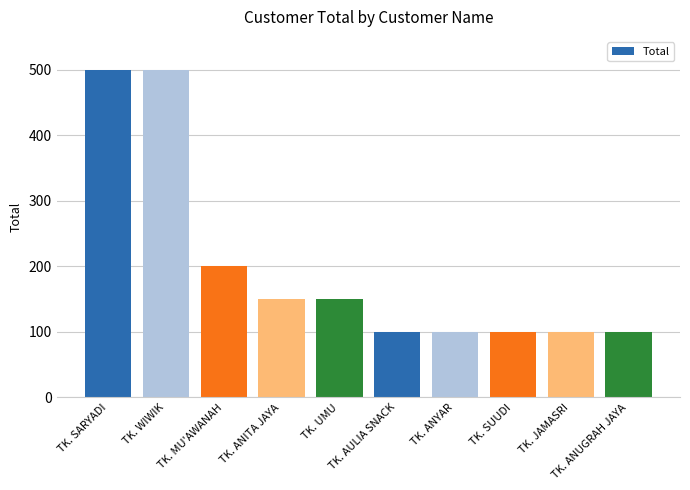

Between TK. SUUDI and TK. SARYADI, which is larger?

TK. SARYADI